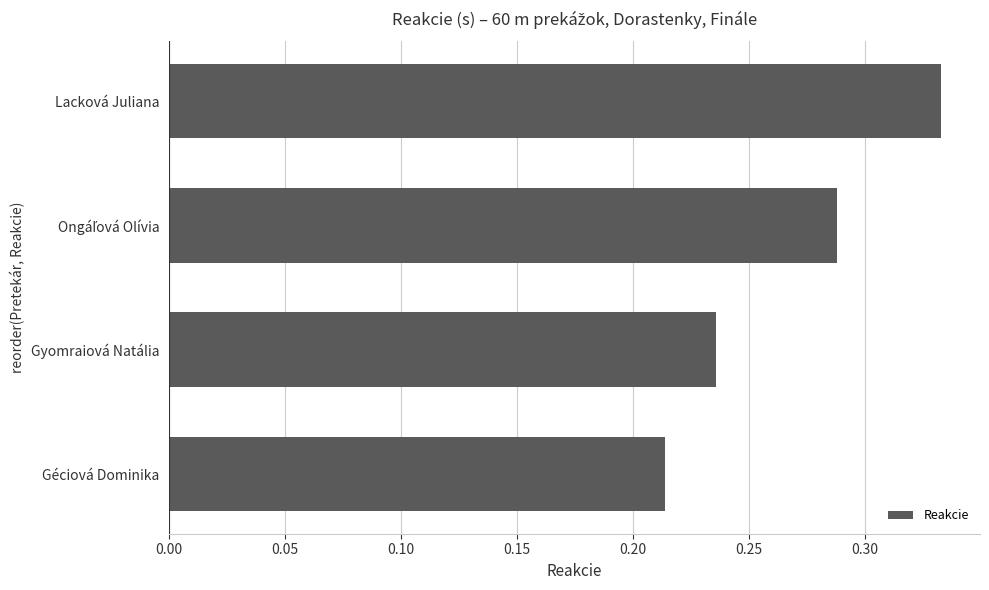

Which label corresponds to the smallest value in the chart?

Géciová Dominika